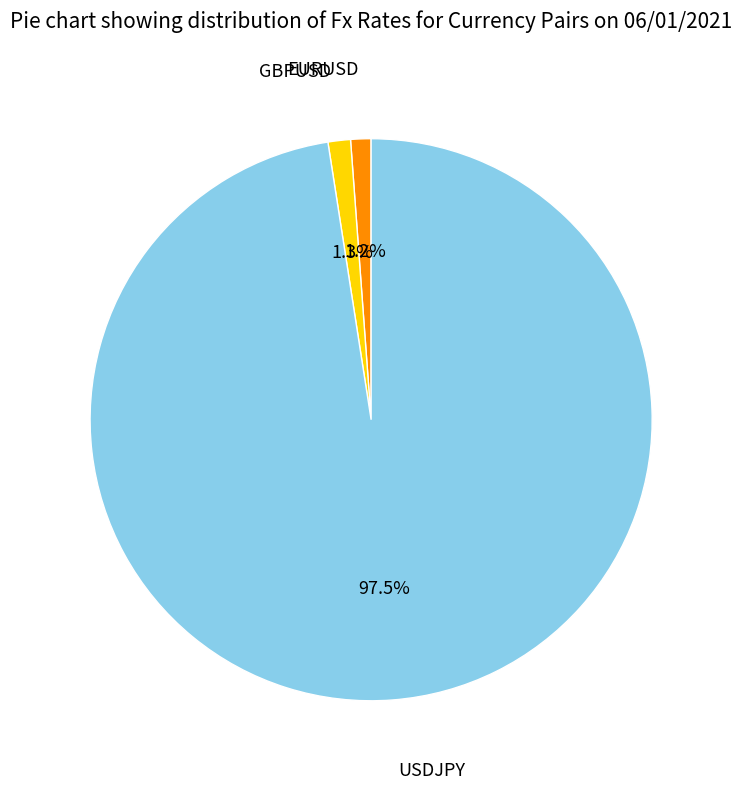

To the nearest percent, what is the difference between the largest and smallest slice percentages?

96%